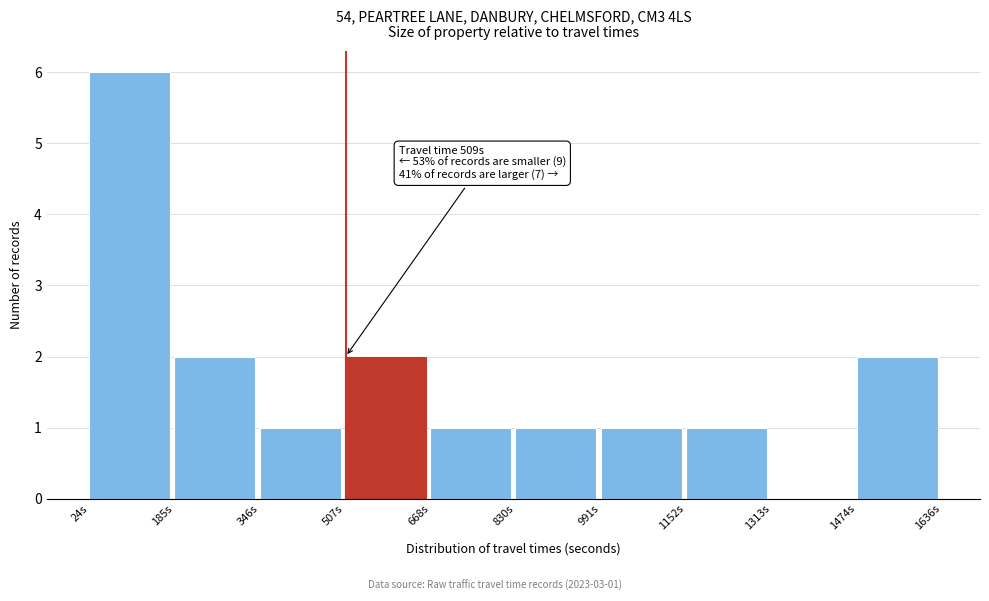

Over which range of the x-axis is the bar tallest?

20 to 180